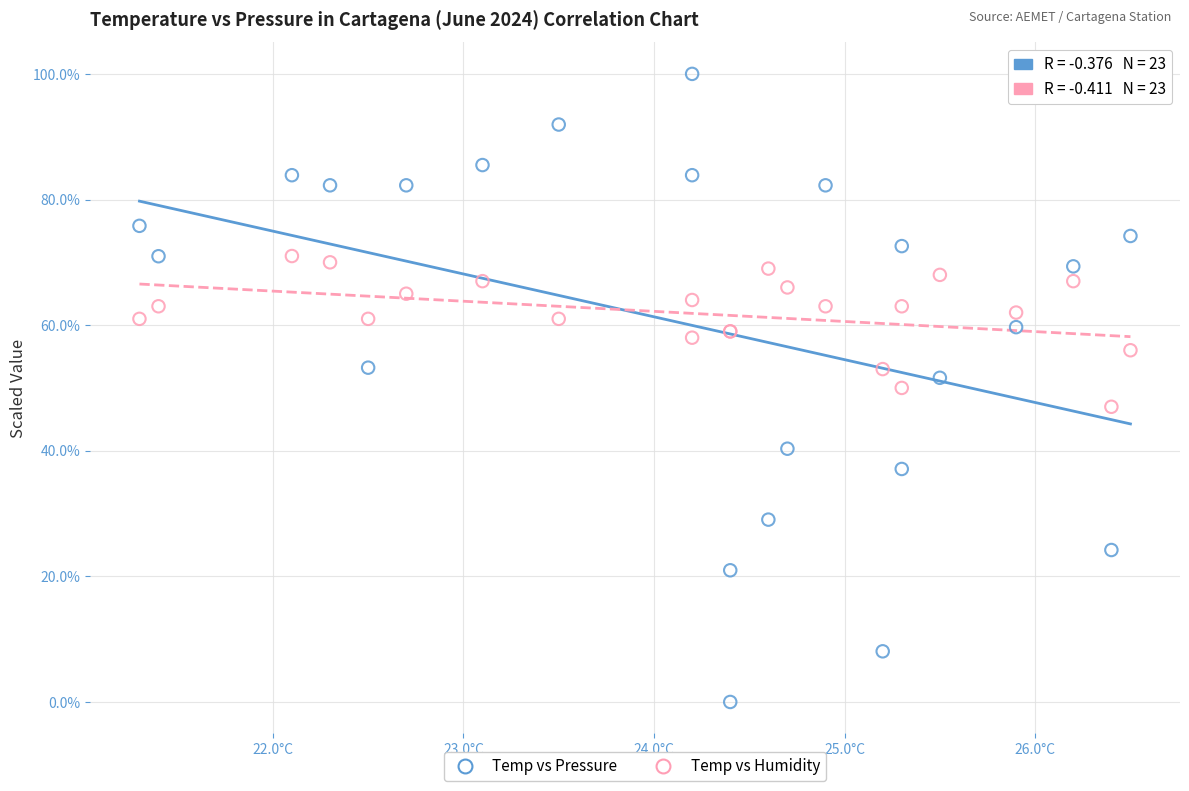

Which series has the largest Y range (max minus min)?

Temp vs Pressure